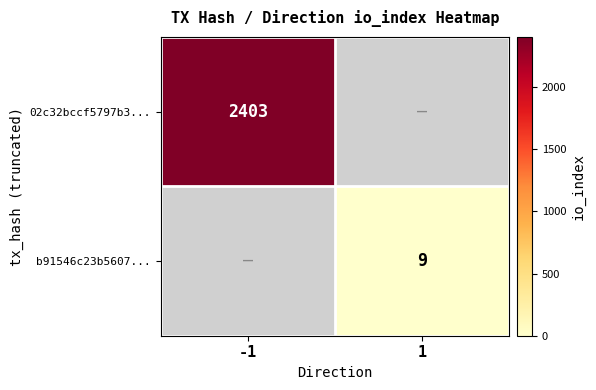

Count the number of categories in the chart.

2